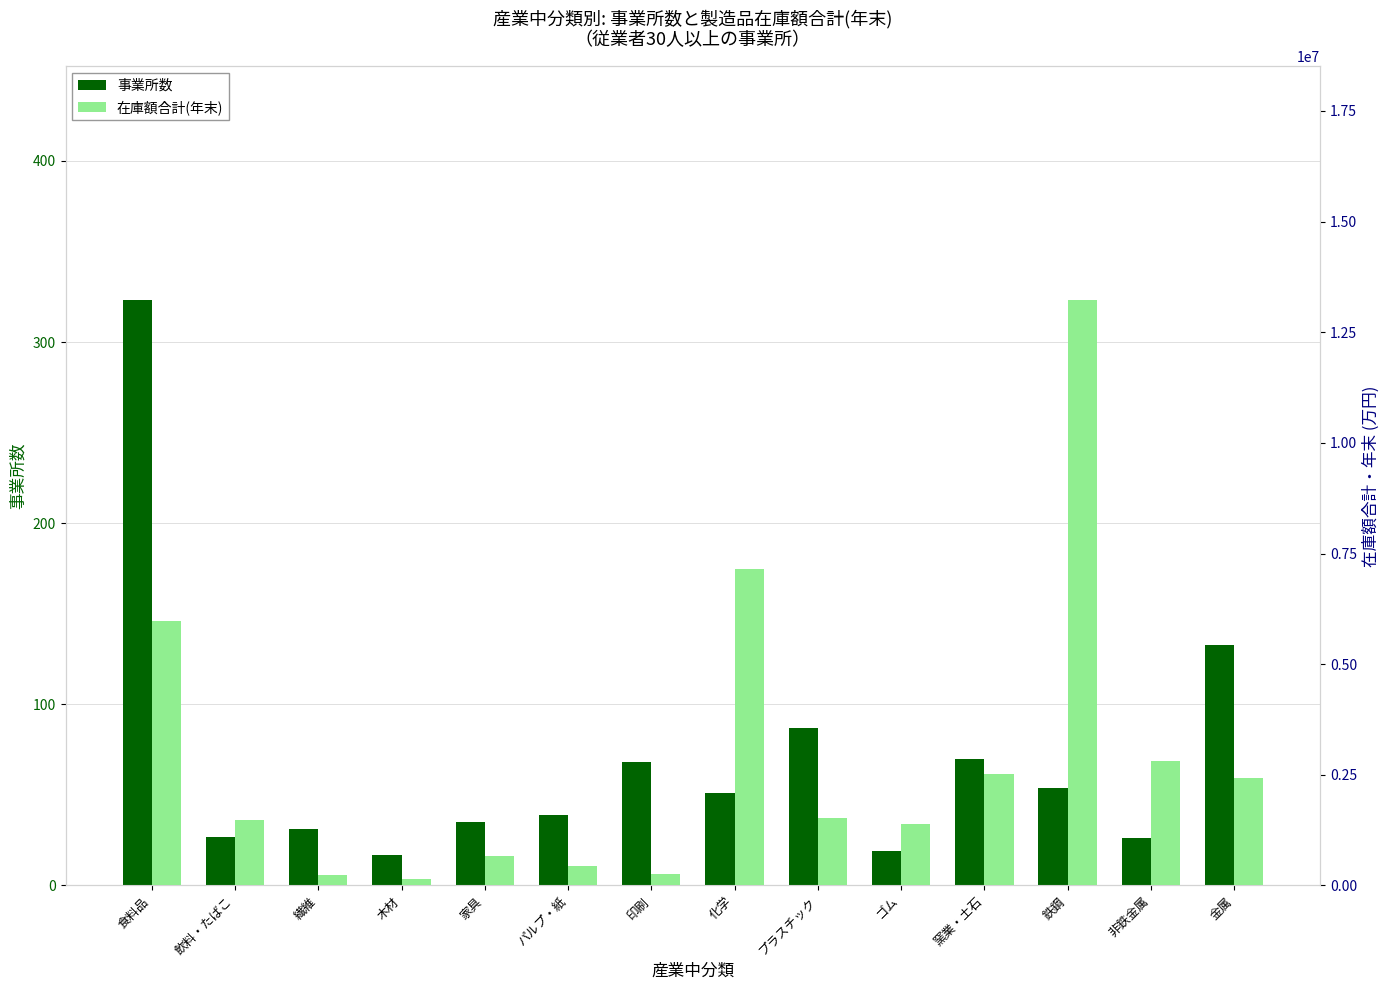

What is the greatest value displayed?

13218593